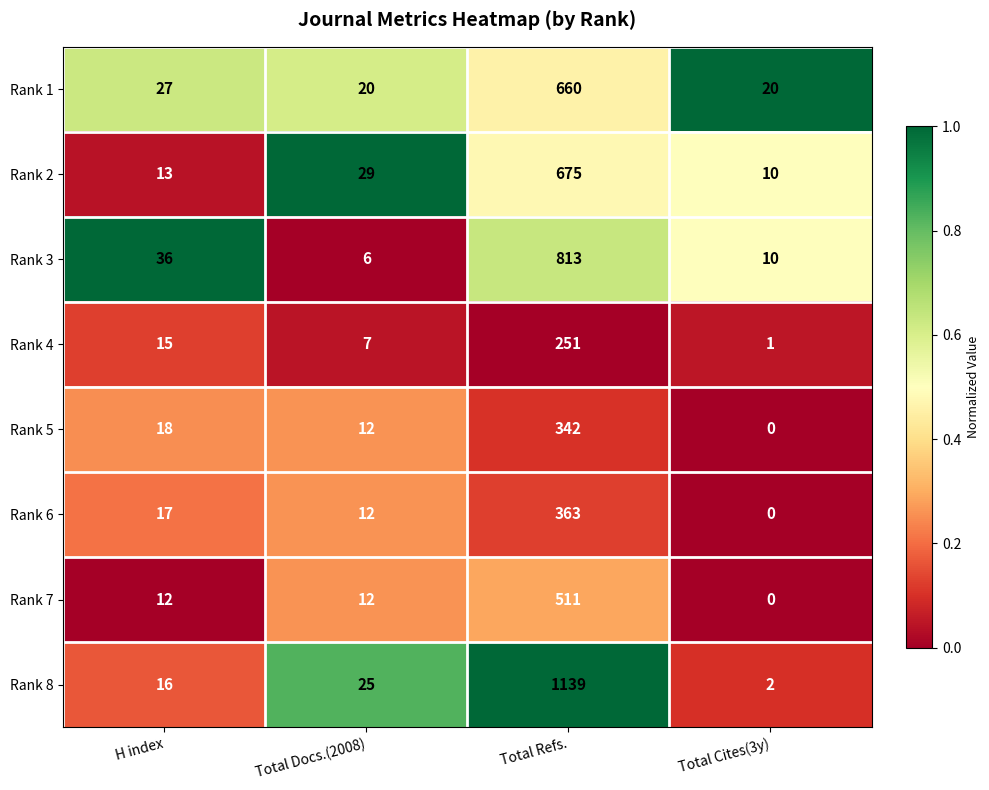

Which series has the largest total across all categories?

Rank 8